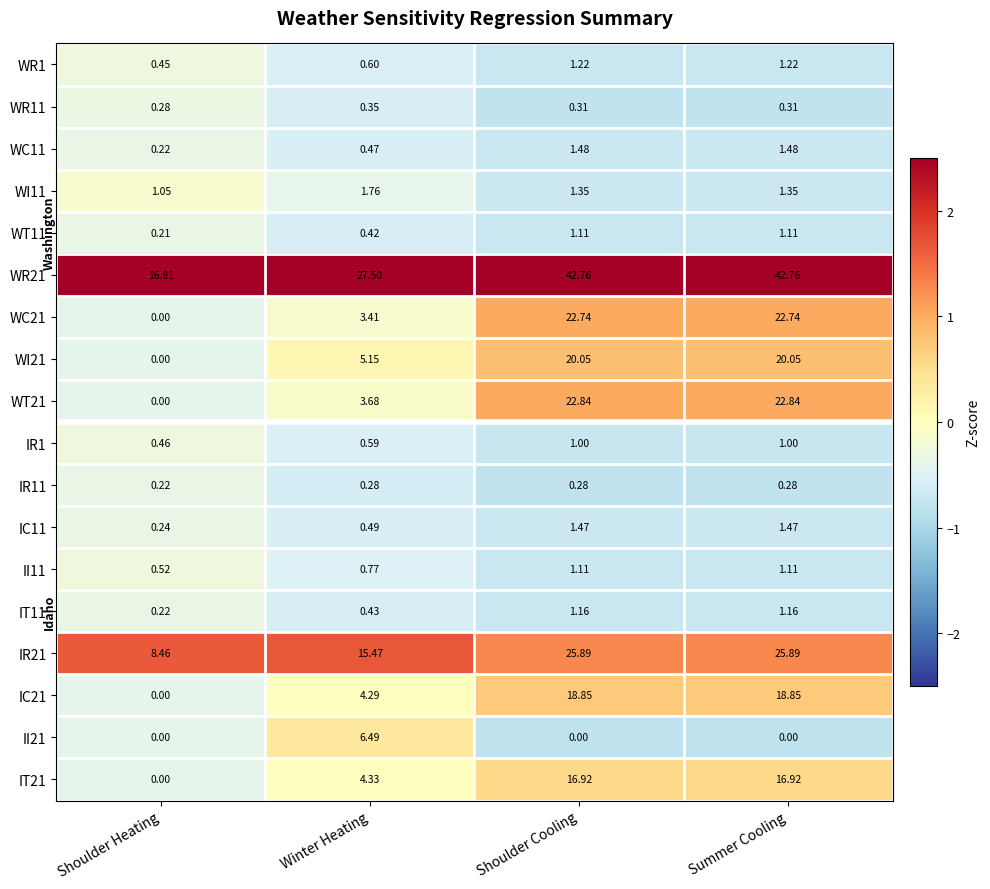

How many categories are shown in the chart?

4